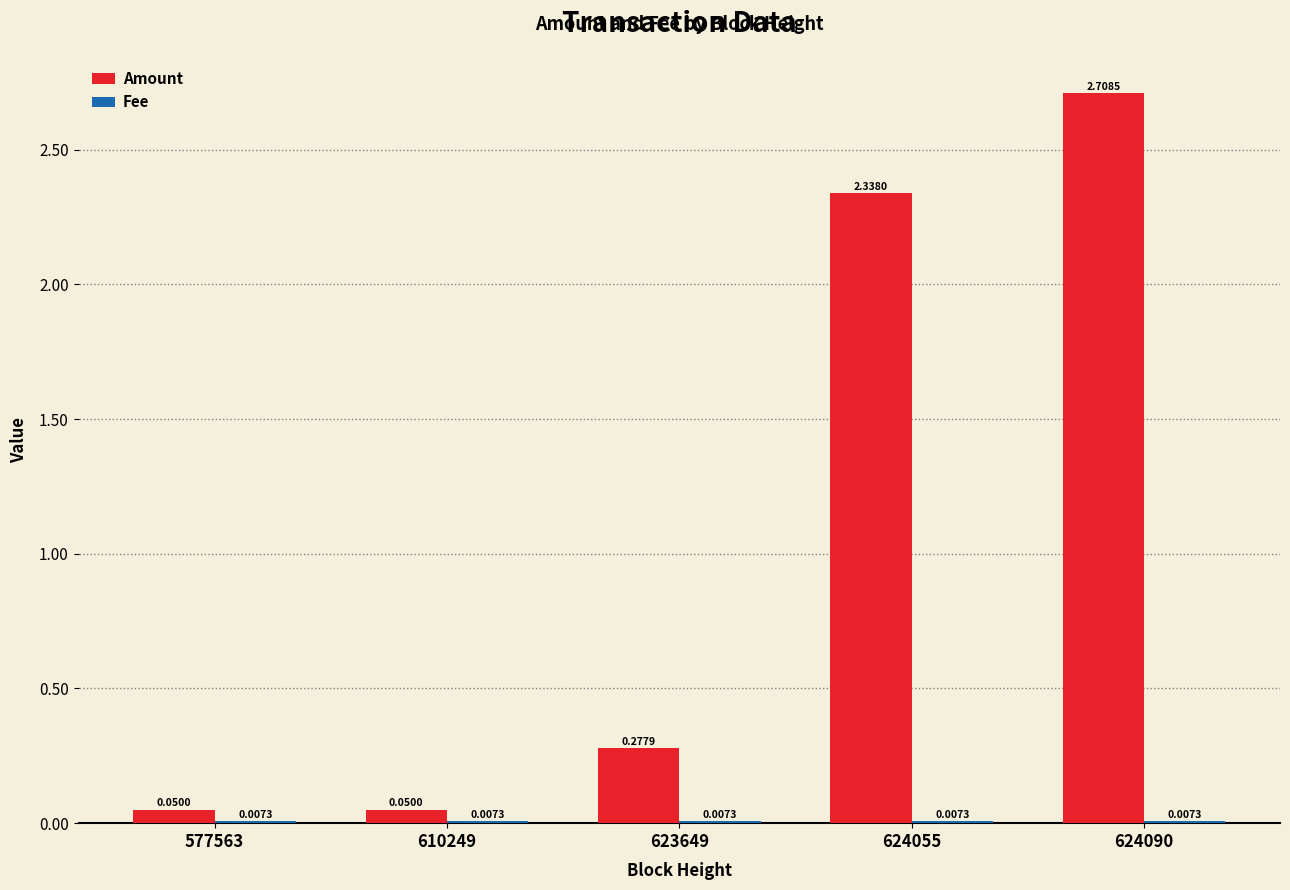

Which series has the largest total across all categories?

Amount